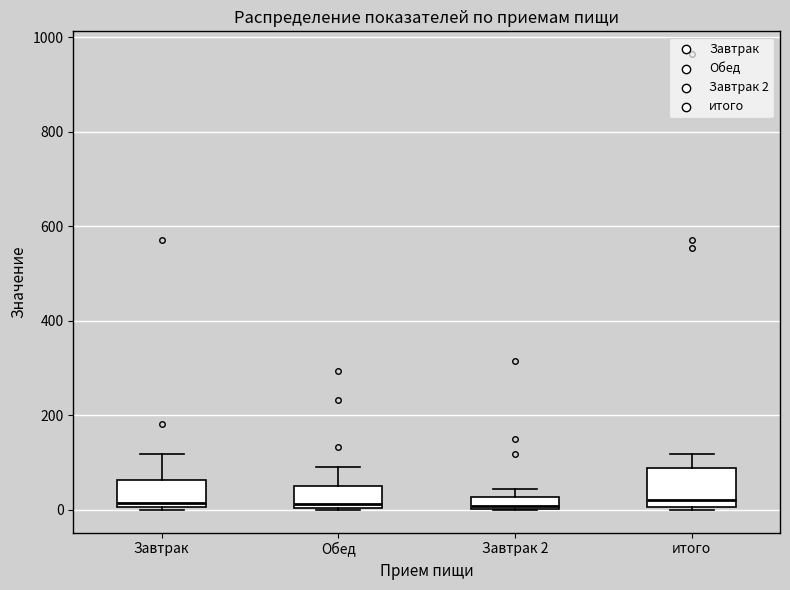

Where is the upper edge of the box for Завтрак 2 on the y-axis? The values are not printed on the chart, so give them approximately, as read against the axis.

20